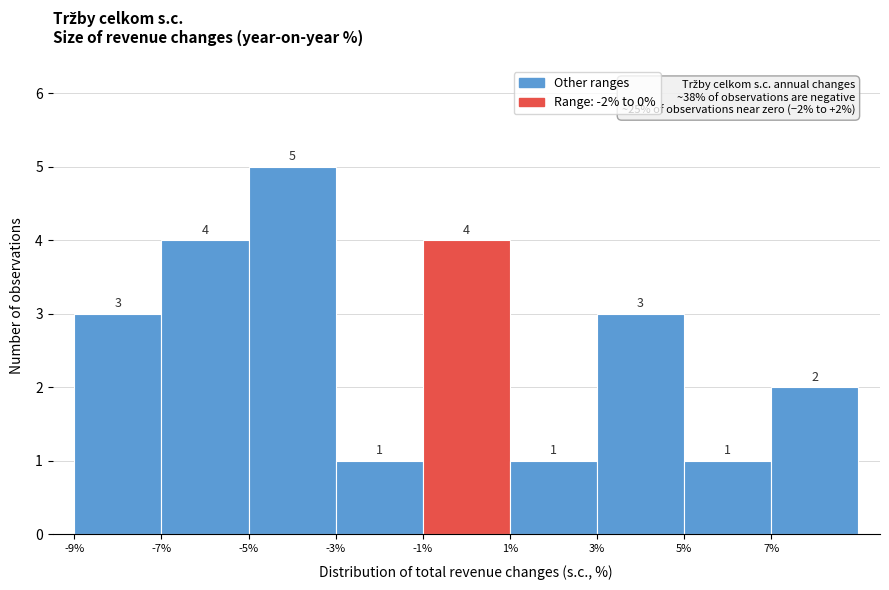

Reading left to right, transcribe this chart: for each bar, give the range it covers on the x-axis and its height.

-9 to -7: 3
-7 to -5: 4
-5 to -3: 5
-3 to -1: 1
-1 to 1: 4
1 to 3: 1
3 to 5: 3
5 to 7: 1
7 to 9: 2